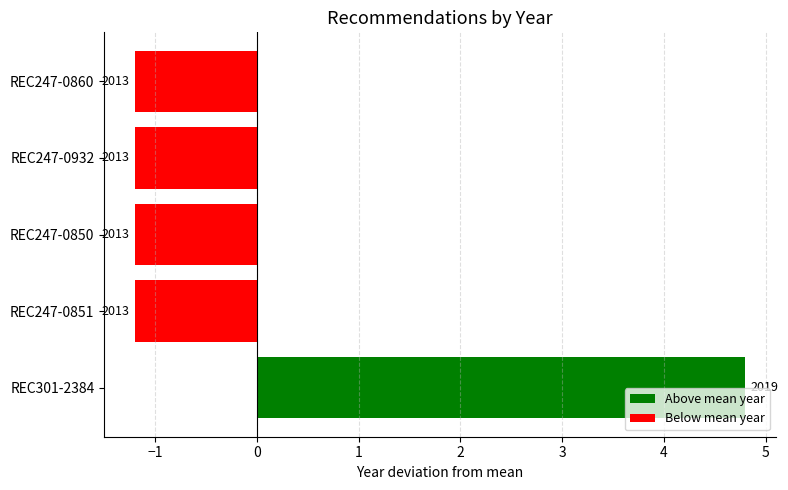

What is the difference between the values at REC301-2384 and REC247-0860?

6.0